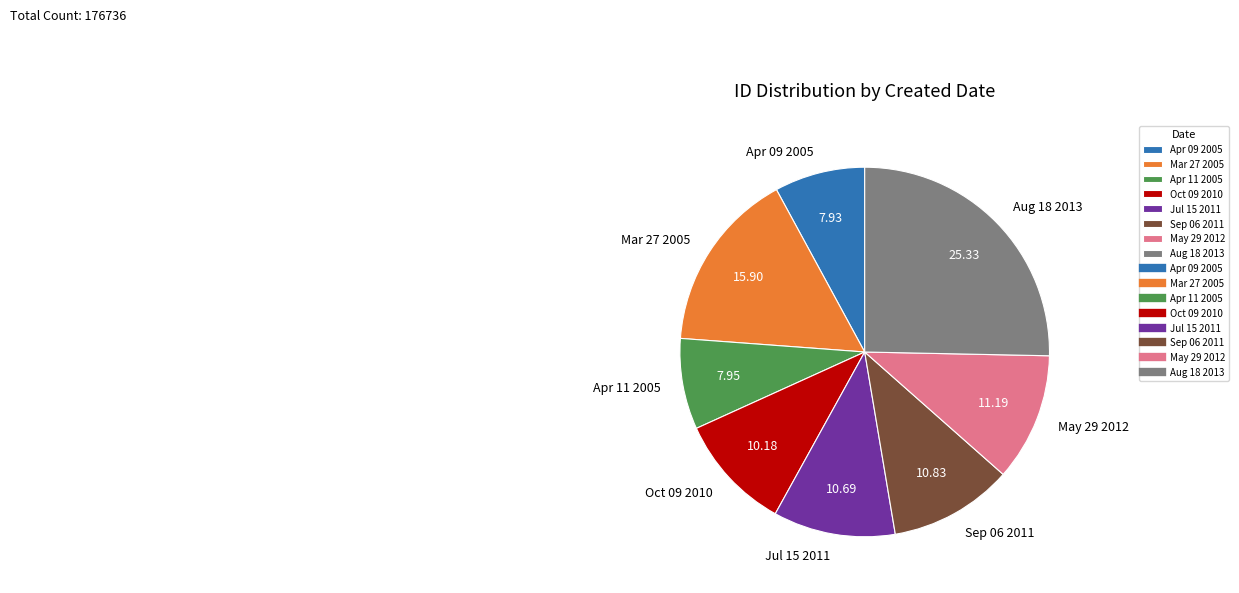

Is there any slice that represents more than half of the pie?

No